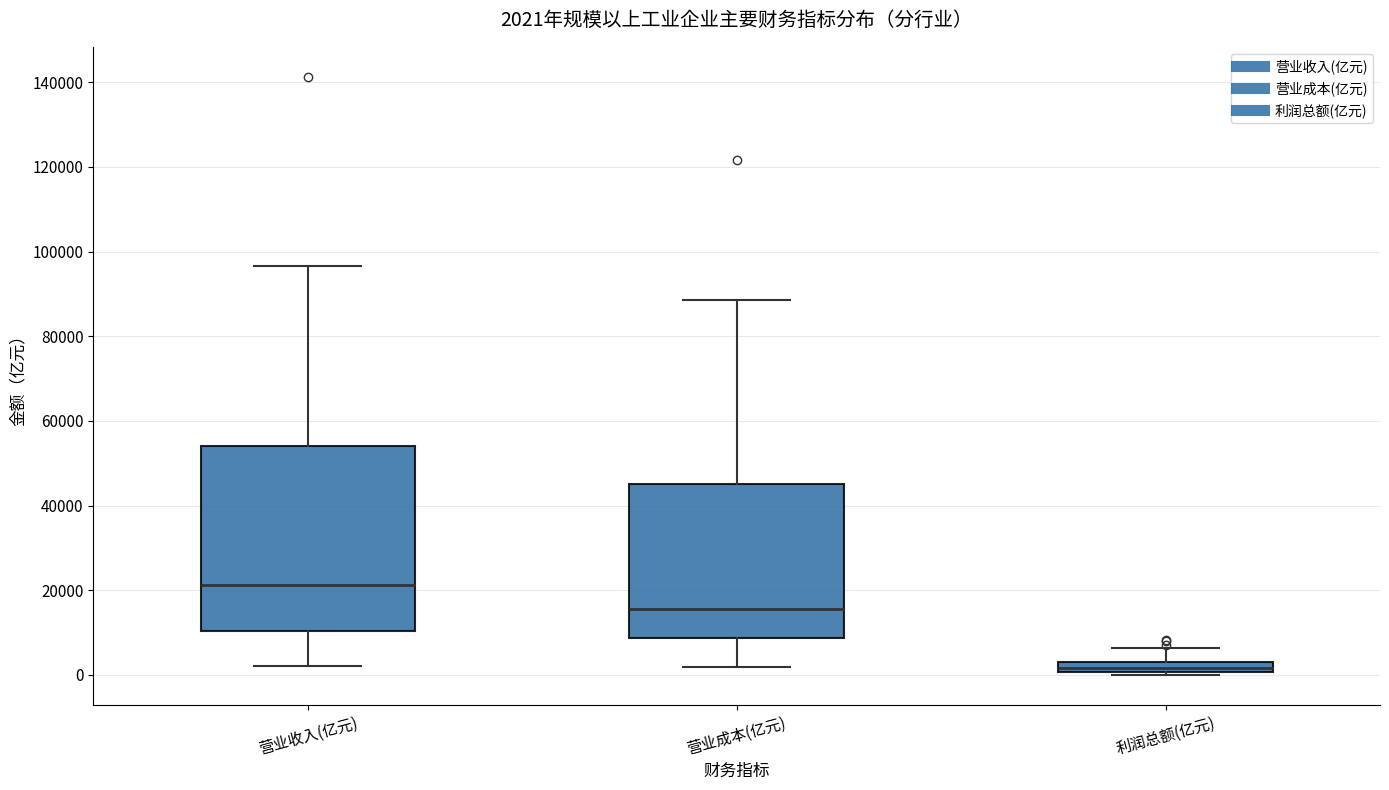

Which box has the lowest median line?

利润总额(亿元)